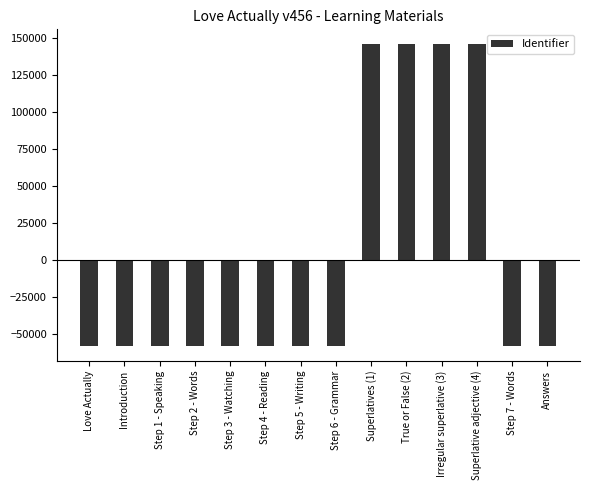

Does the chart contain any negative values?

Yes